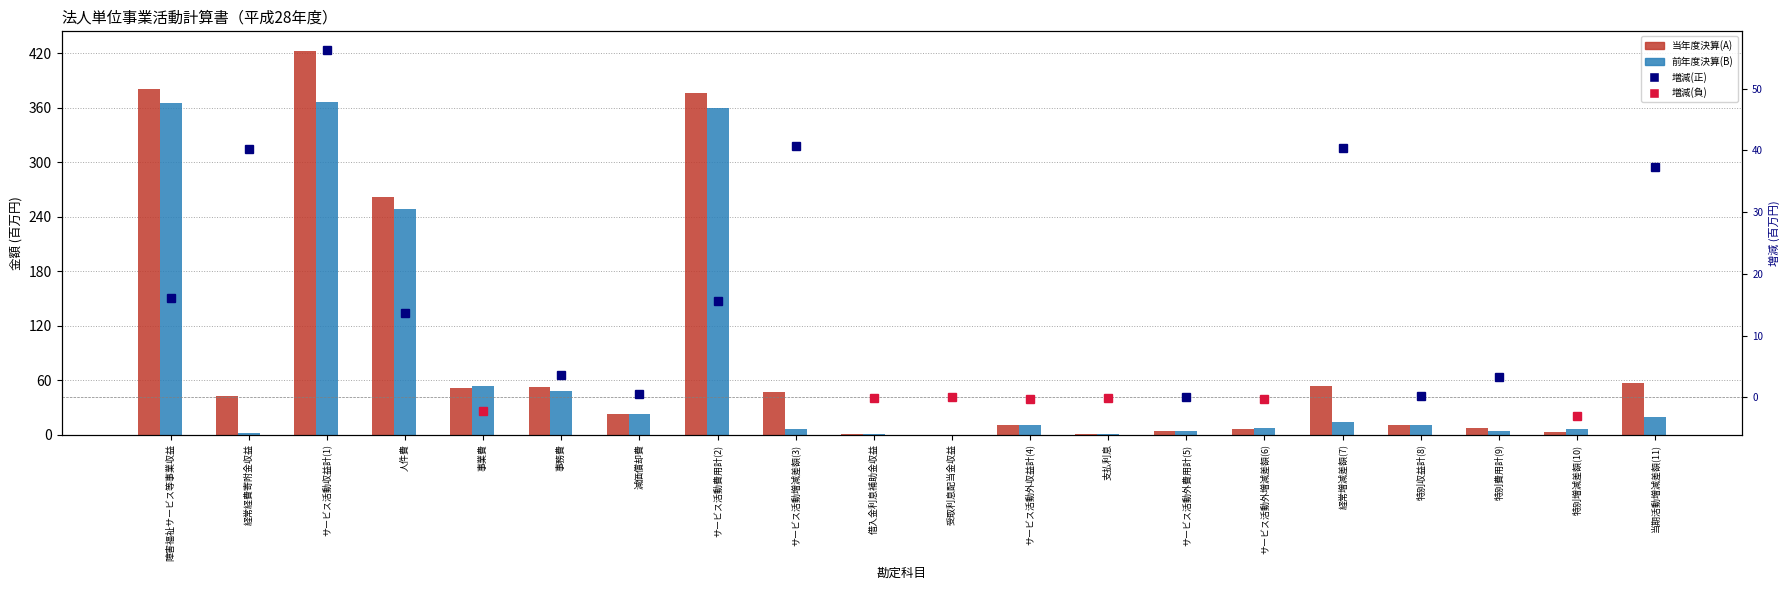

List the labels in order of 増減(A)-(B) 正 value, smallest first.

サービス活動外費用計(5), 特別収益計(8), 減価償却費, 特別費用計(9), 事務費, 人件費, サービス活動費用計(2), 障害福祉サービス等事業収益, 当期活動増減差額(11), 経常経費寄附金収益, 経常増減差額(7), サービス活動増減差額(3), サービス活動収益計(1), 事業費, 借入金利息補助金収益, 受取利息配当金収益, サービス活動外収益計(4), 支払利息, サービス活動外増減差額(6), 特別増減差額(10)